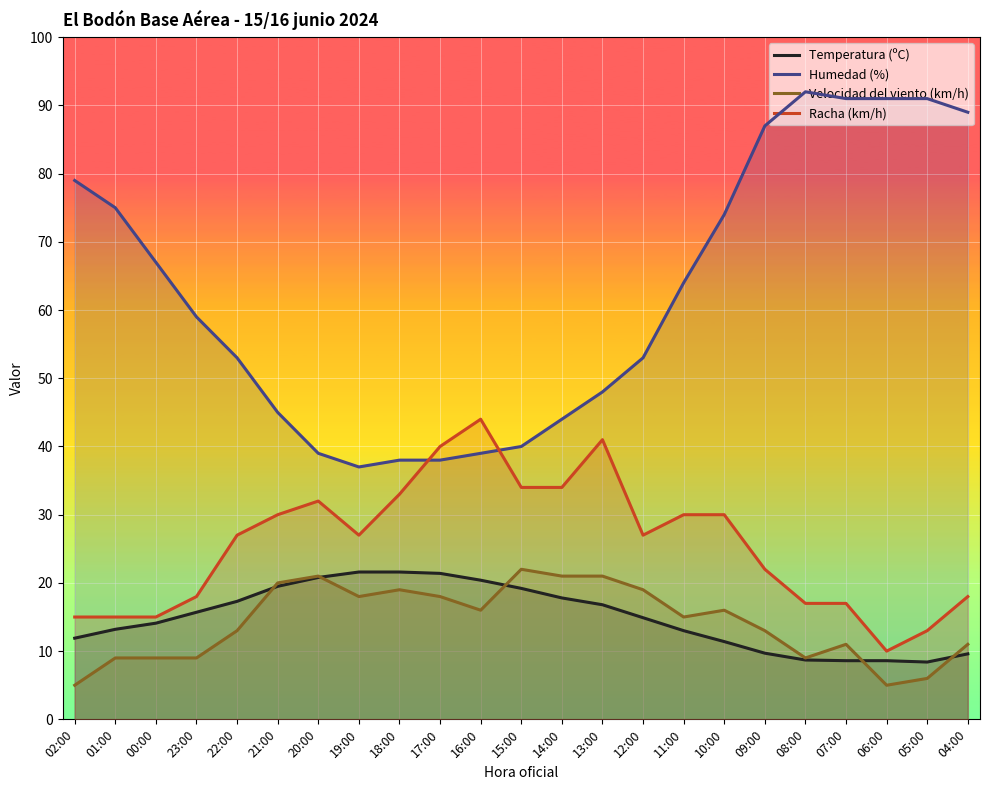

What are all the series names shown in the legend?

Temperatura (ºC), Humedad (%), Velocidad del viento (km/h), Racha (km/h)